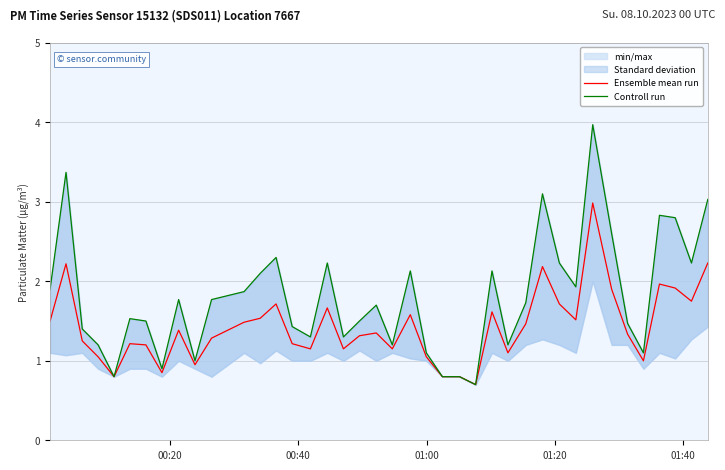

True or false: Ensemble mean run and Controll run cross at least once.

False